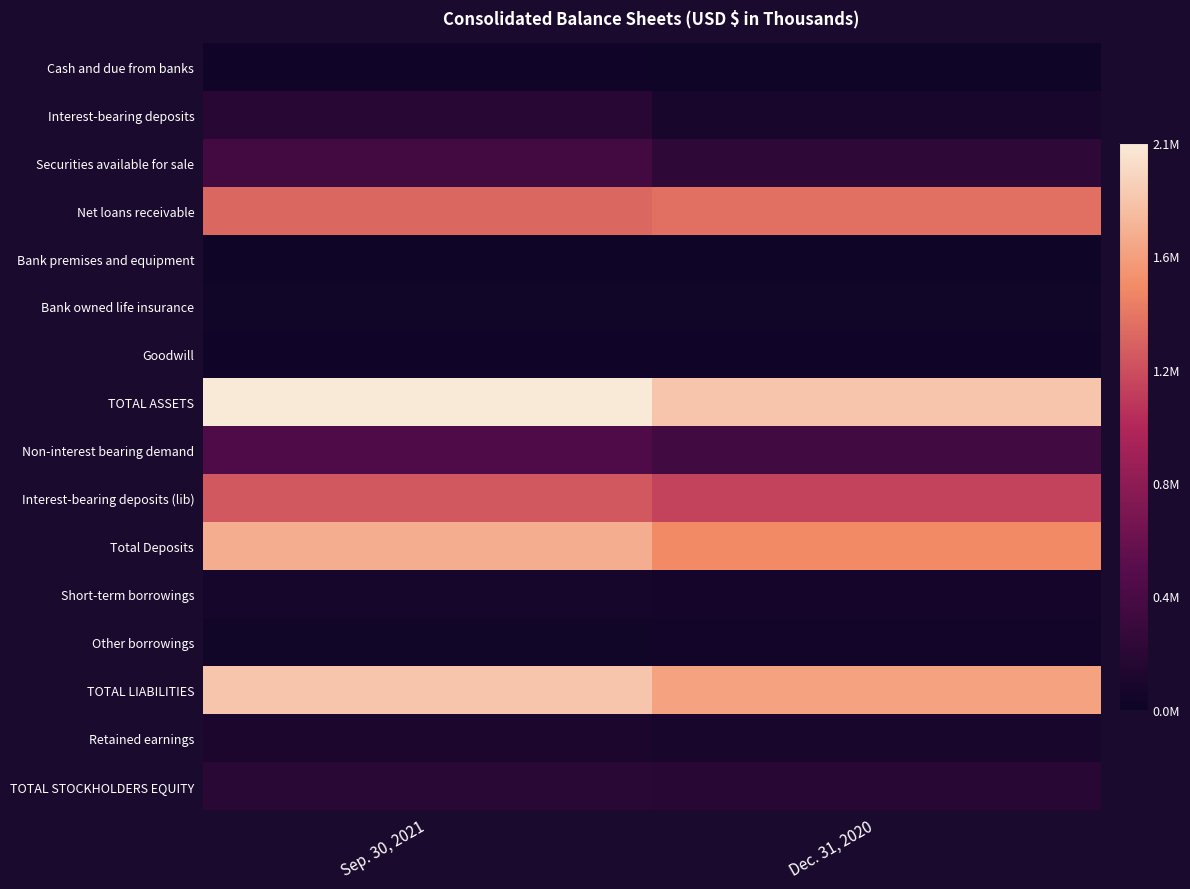

Reading left to right, list all the values displayed in this chart.

Cash and due from banks: Sep. 30, 2021=28353	Dec. 31, 2020=19445
Interest-bearing deposits: Sep. 30, 2021=191580	Dec. 31, 2020=92248
Securities available for sale: Sep. 30, 2021=361988	Dec. 31, 2020=226586
Net loans receivable: Sep. 30, 2021=1354899	Dec. 31, 2020=1397582
Bank premises and equipment: Sep. 30, 2021=17364	Dec. 31, 2020=17814
Bank owned life insurance: Sep. 30, 2021=39864	Dec. 31, 2020=39608
Goodwill: Sep. 30, 2021=29266	Dec. 31, 2020=29290
TOTAL ASSETS: Sep. 30, 2021=2053691	Dec. 31, 2020=1851864
Non-interest bearing demand: Sep. 30, 2021=442534	Dec. 31, 2020=359559
Interest-bearing deposits (lib): Sep. 30, 2021=1279988	Dec. 31, 2020=1175826
Total Deposits: Sep. 30, 2021=1722522	Dec. 31, 2020=1535385
Short-term borrowings: Sep. 30, 2021=78246	Dec. 31, 2020=63303
Other borrowings: Sep. 30, 2021=33136	Dec. 31, 2020=42459
TOTAL LIABILITIES: Sep. 30, 2021=1851083	Dec. 31, 2020=1657079
Retained earnings: Sep. 30, 2021=105668	Dec. 31, 2020=93796
TOTAL STOCKHOLDERS EQUITY: Sep. 30, 2021=202608	Dec. 31, 2020=194785